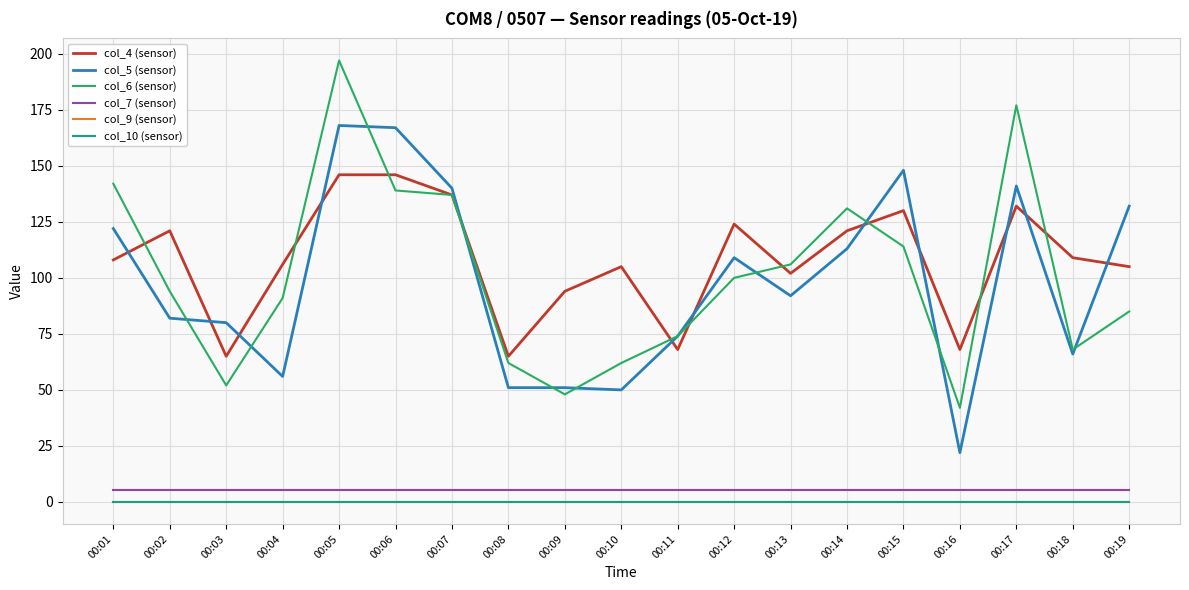

Is this an area chart (filled region under the line)?

No